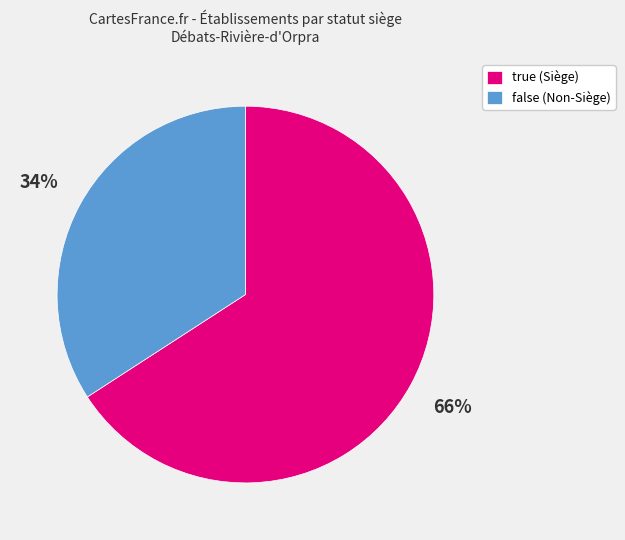

Is false the majority of the pie?

No